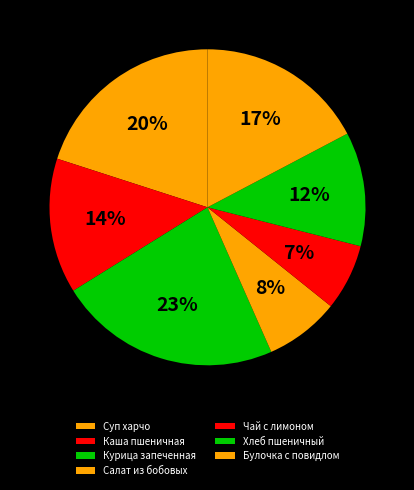

Which slice is the largest?

Курица запеченная